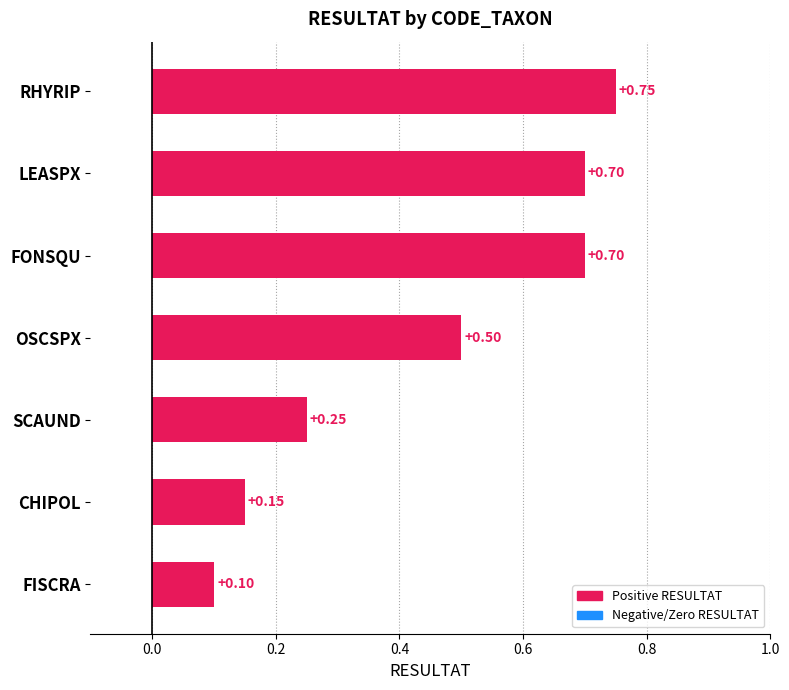

What is the minimum value shown in the chart?

0.1